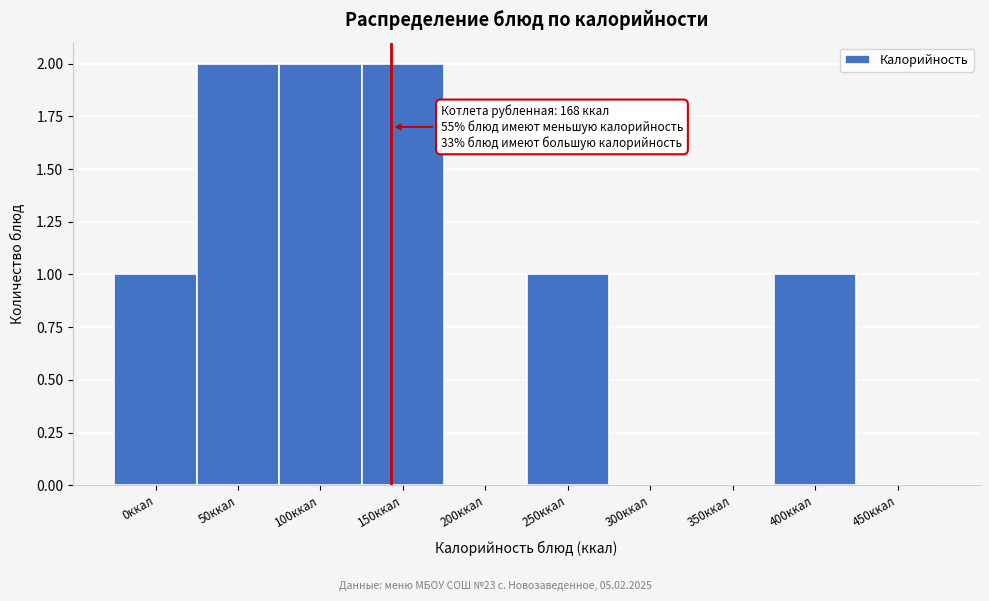

Reading left to right, extract all data points from this chart.

0ккал=1	50ккал=2	100ккал=2	150ккал=2	200ккал=0	250ккал=1	300ккал=0	350ккал=0	400ккал=1	450ккал=0